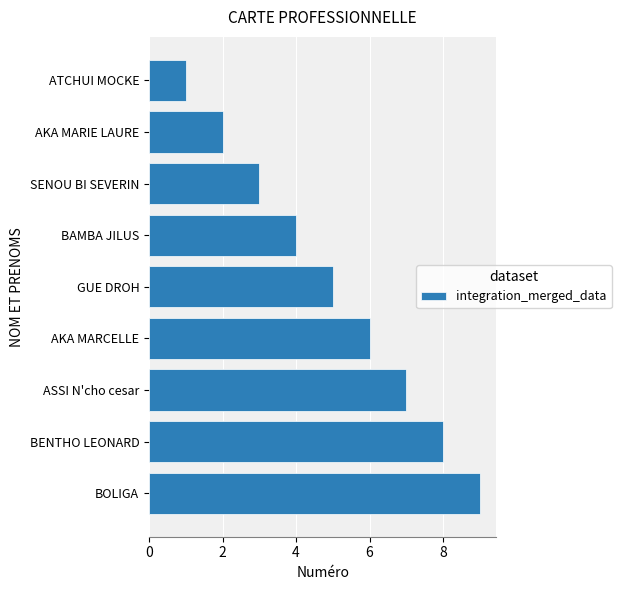

Where is the data nearest to the value 5?

GUE DROH